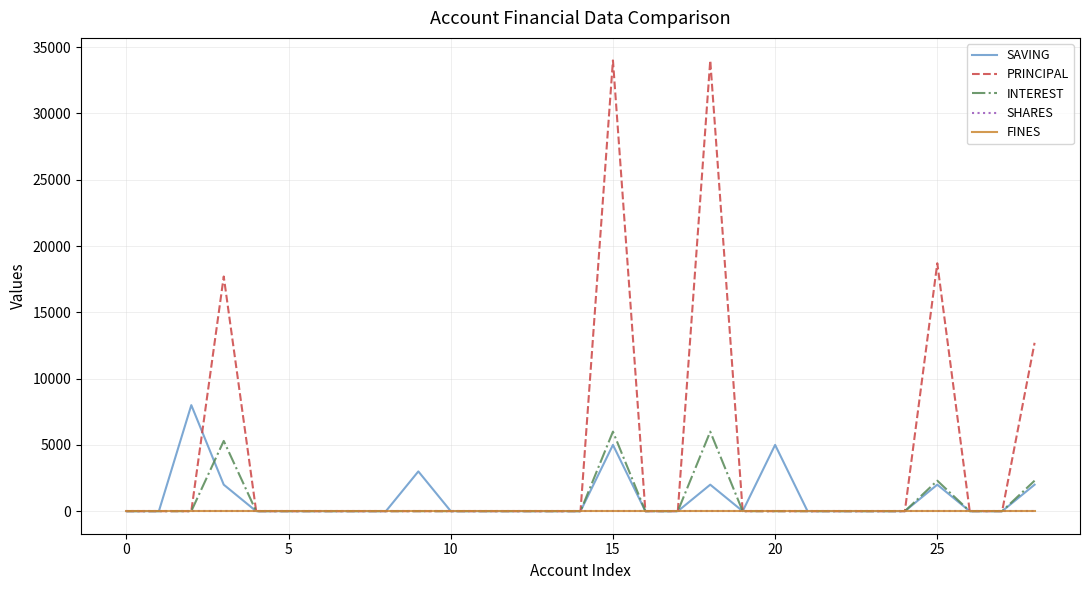

Does the chart have visible grid lines?

Yes